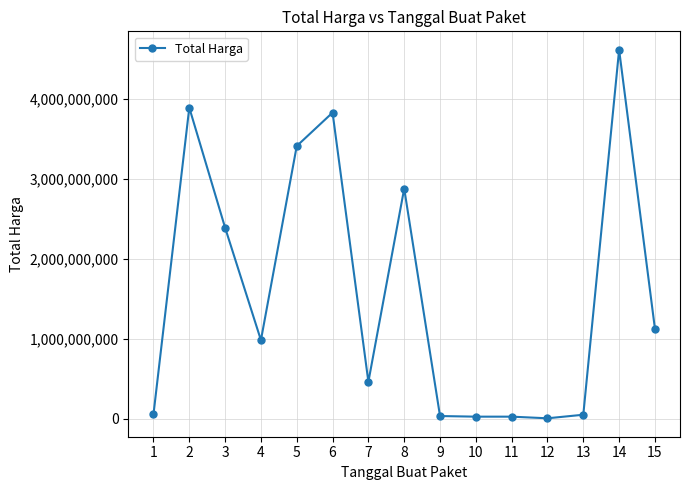

What is the maximum value shown in the chart?

4613012370